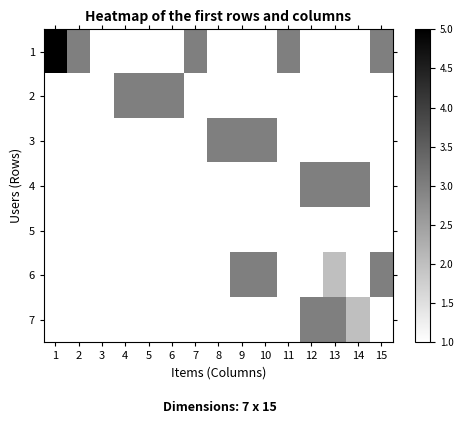

At how many categories does at least one series exceed 2?

14